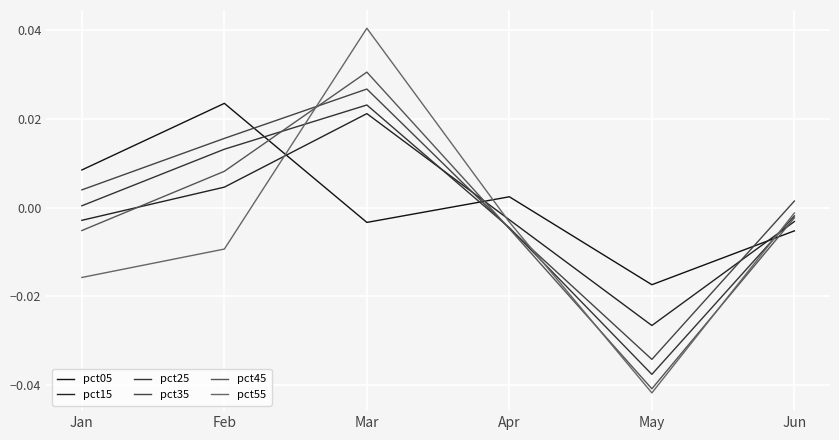

At which category does pct15 reach its first local peak?

Mar